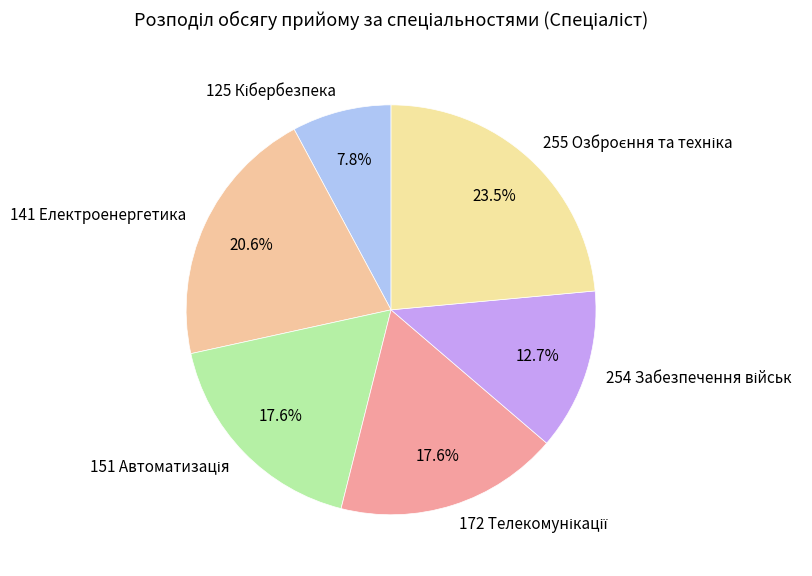

To the nearest percent, what is the average slice percentage?

17%